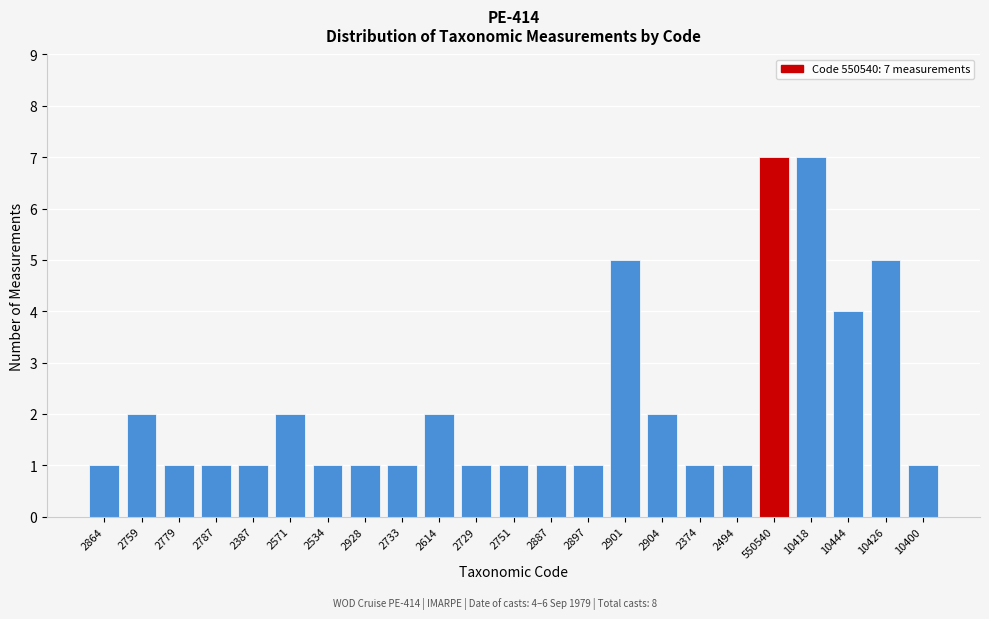

Reading right to left, transcribe all the data shown in this chart.

1	5	4	7	7	1	1	2	5	1	1	1	1	2	1	1	1	2	1	1	1	2	1